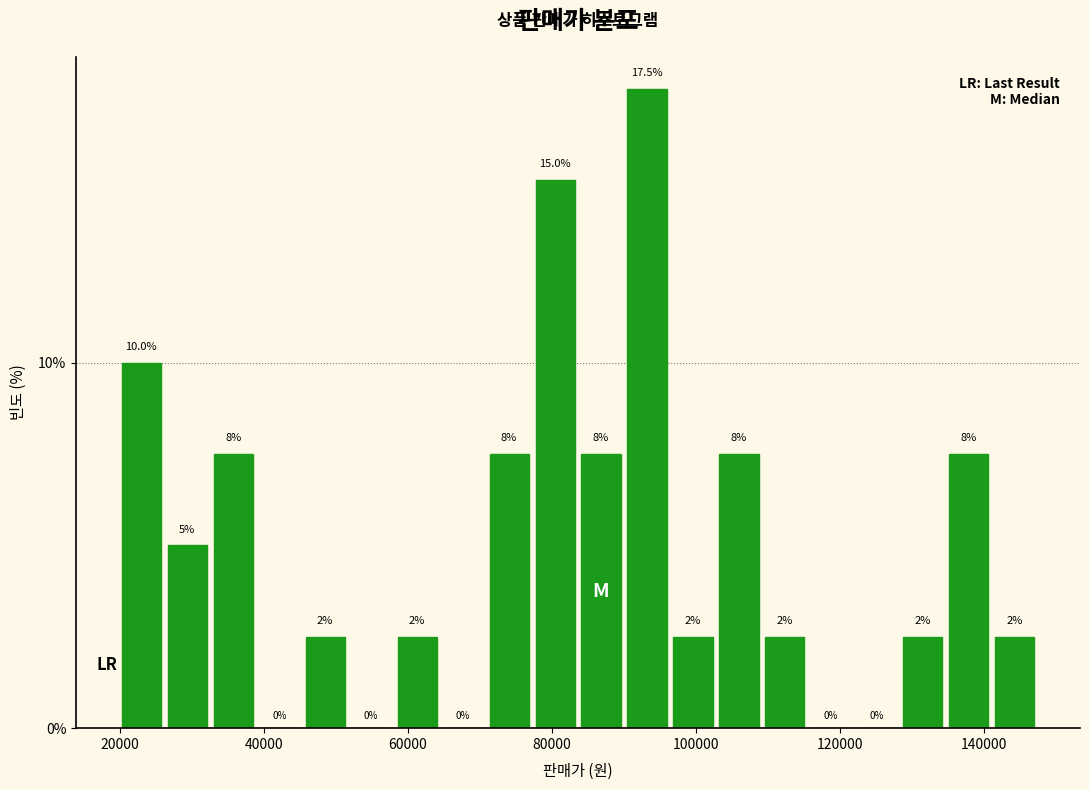

Read against the x-axis, roughly where is the centre of the tallest bar?

94000